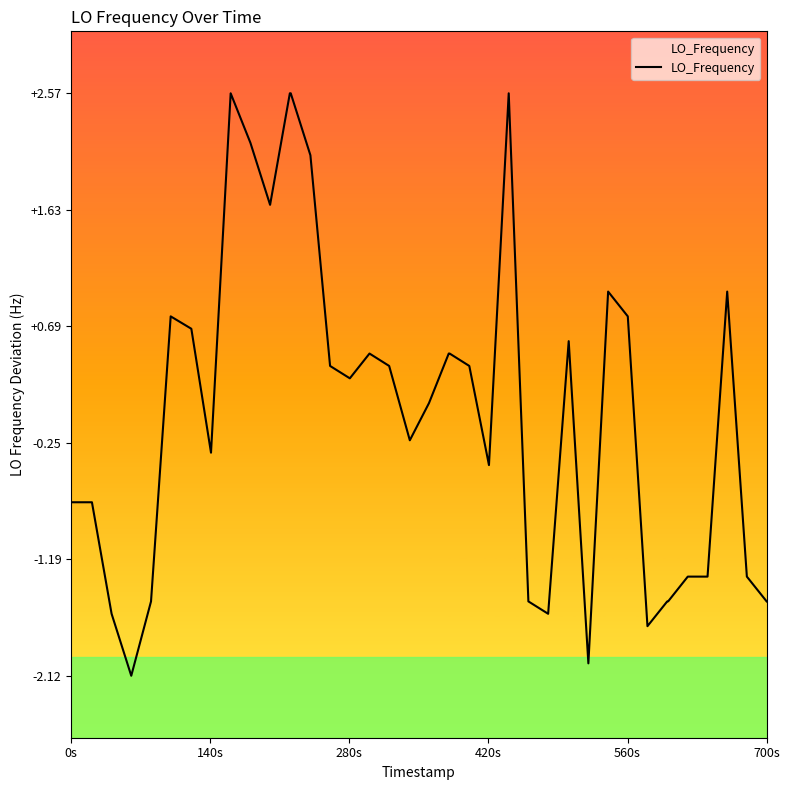

What is the difference between the maximum and minimum values?

4.7